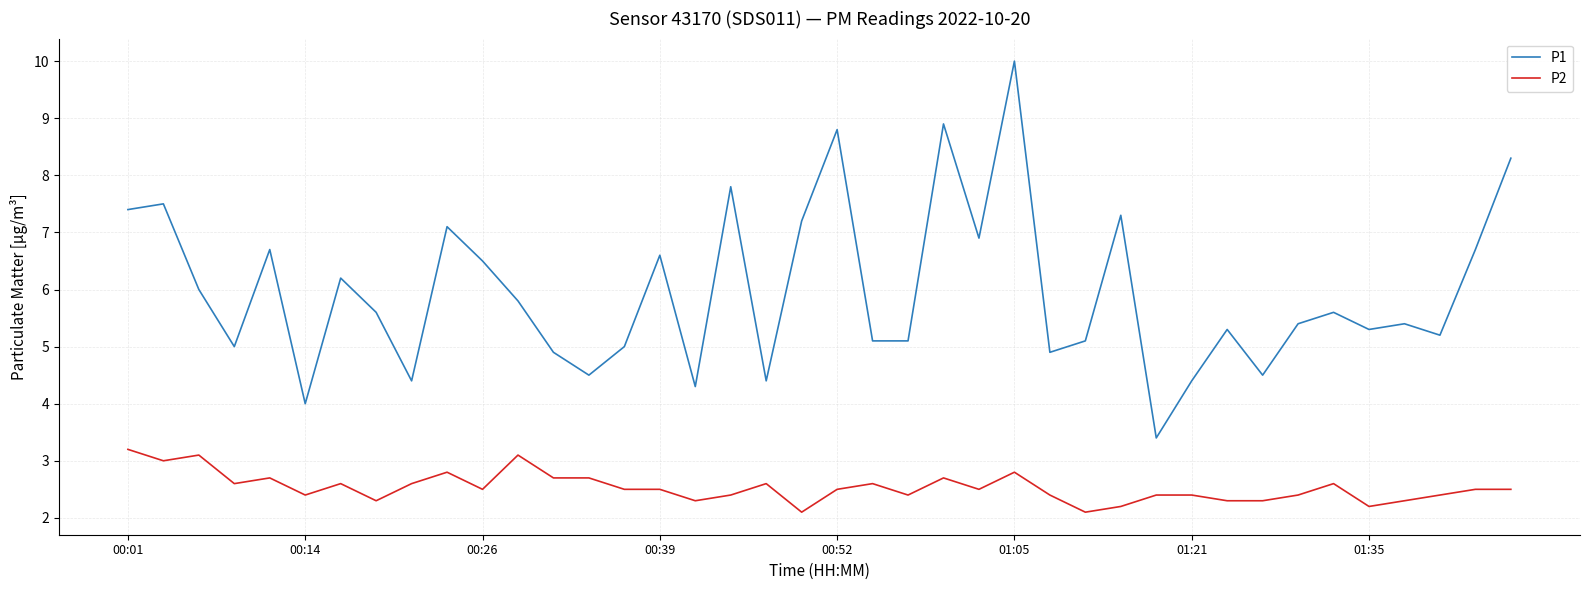

Which series has the largest total across all categories?

P1